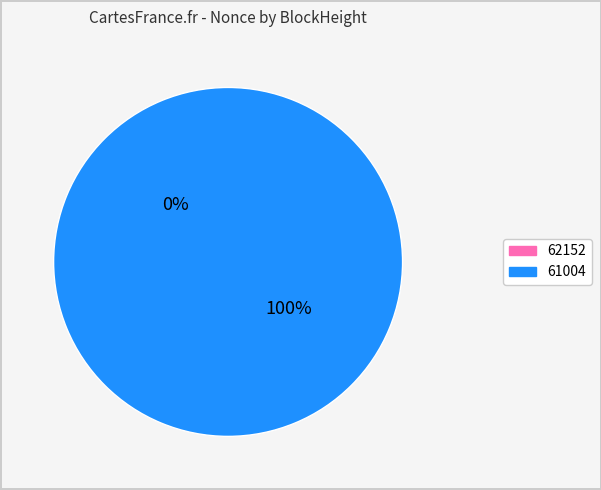

Do 62152 and 61004 together represent more than half of the pie?

Yes